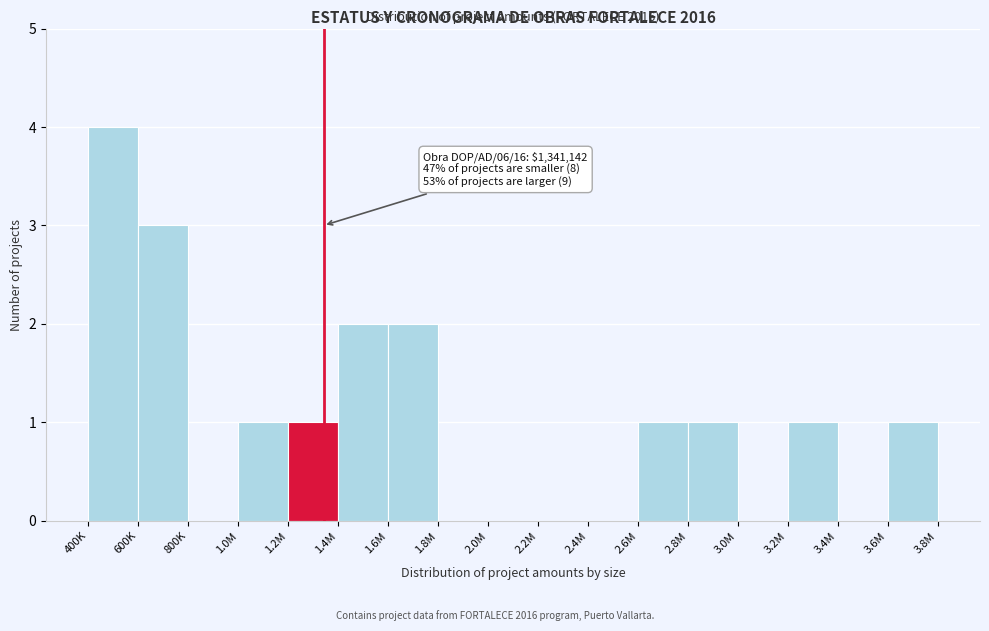

Reading right to left, list all the values displayed in this chart.

3.6M=1	3.4M=0	3.2M=1	3.0M=0	2.8M=1	2.6M=1	2.4M=0	2.2M=0	2.0M=0	1.8M=0	1.6M=2	1.4M=2	1.2M=1	1.0M=1	800K=0	600K=3	400K=4